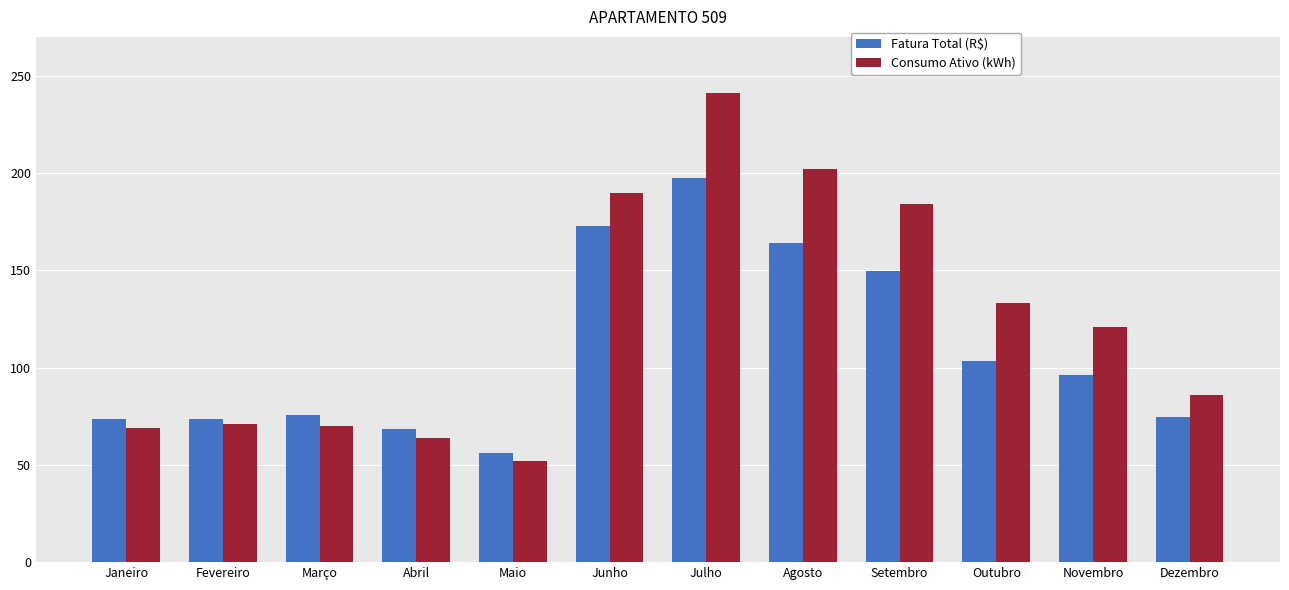

Which category has the highest value across all series?

Julho